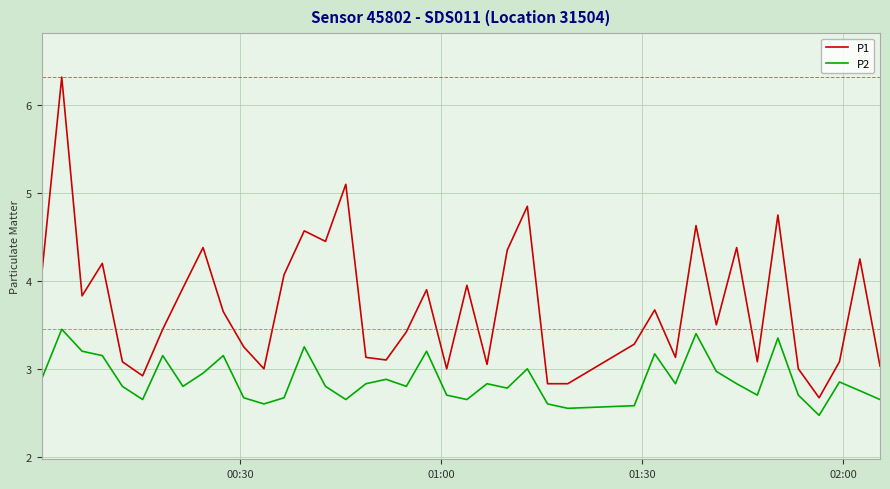

What is the difference between the maximum and minimum values in the P2 series?

1.0